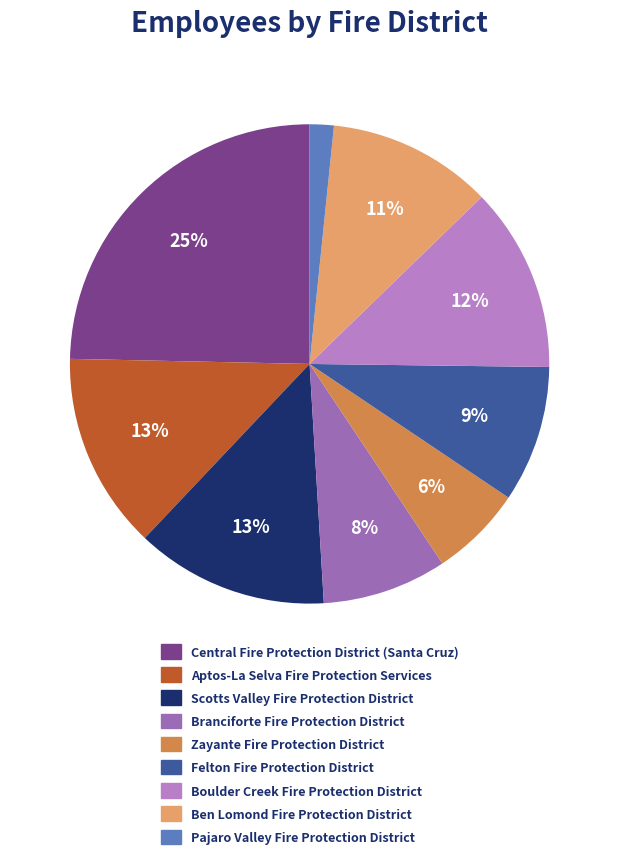

To the nearest percent, what percentage of the pie is Branciforte Fire Protection District?

8%